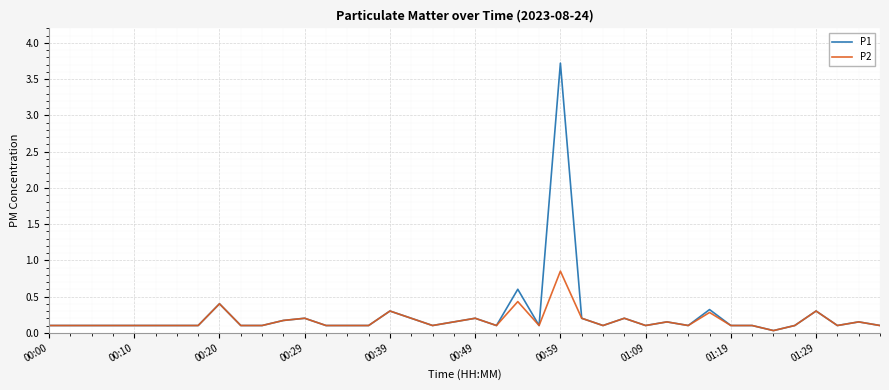

List the series in order of their peak value, highest first.

P1, P2